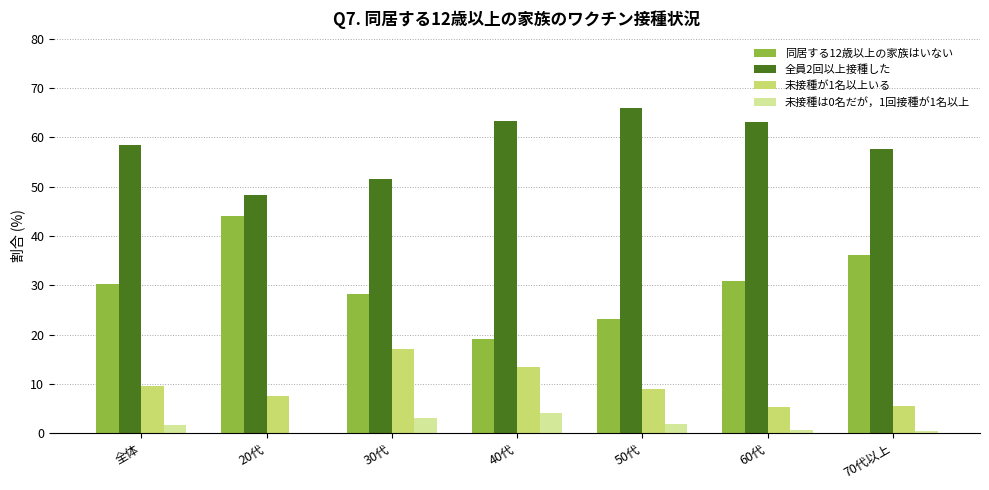

What is the average value of the 全員2回以上接種した series?

58.4